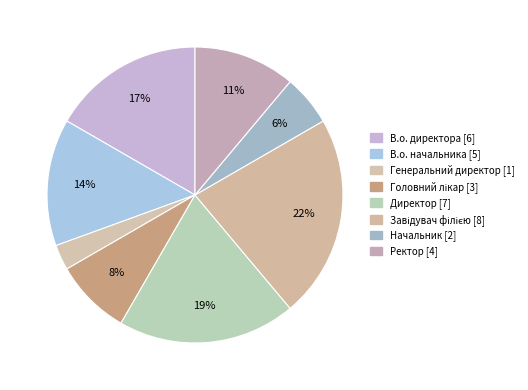

How many segments does this pie chart have?

8